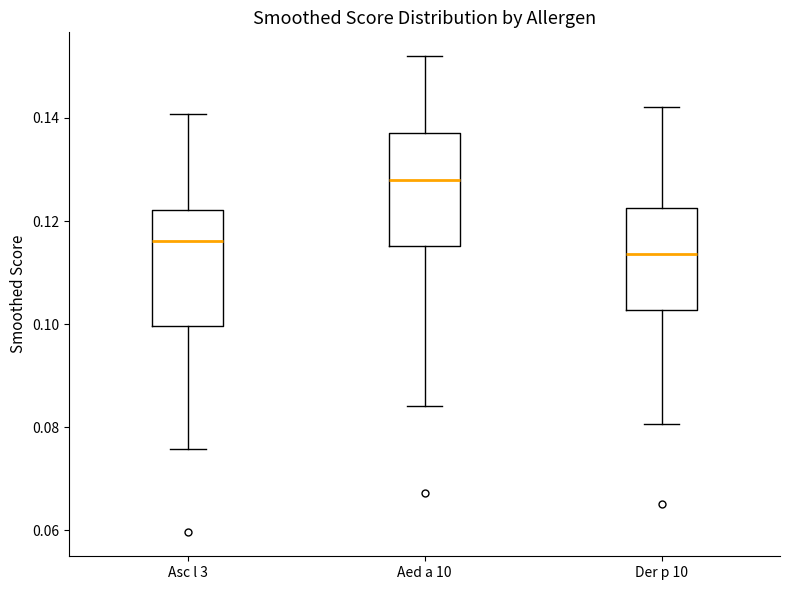

Where is the upper edge of the box for Der p 10 on the y-axis? The values are not printed on the chart, so give them approximately, as read against the axis.

0.122